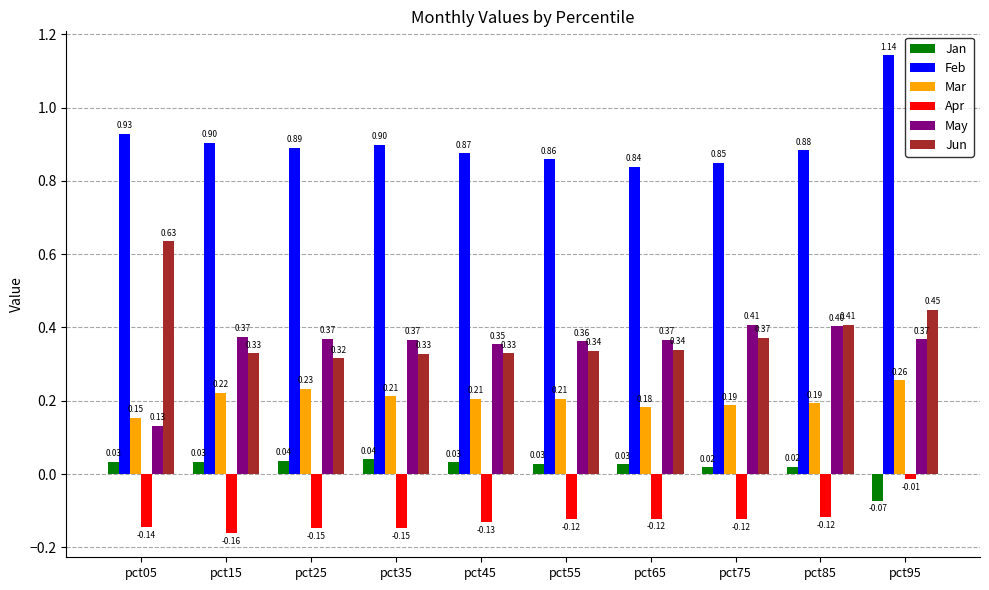

How many groups of bars are there?

10